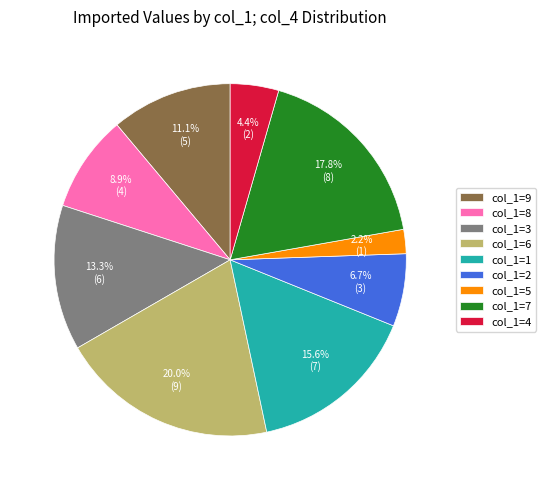

Which slice is the smallest?

col_1=5